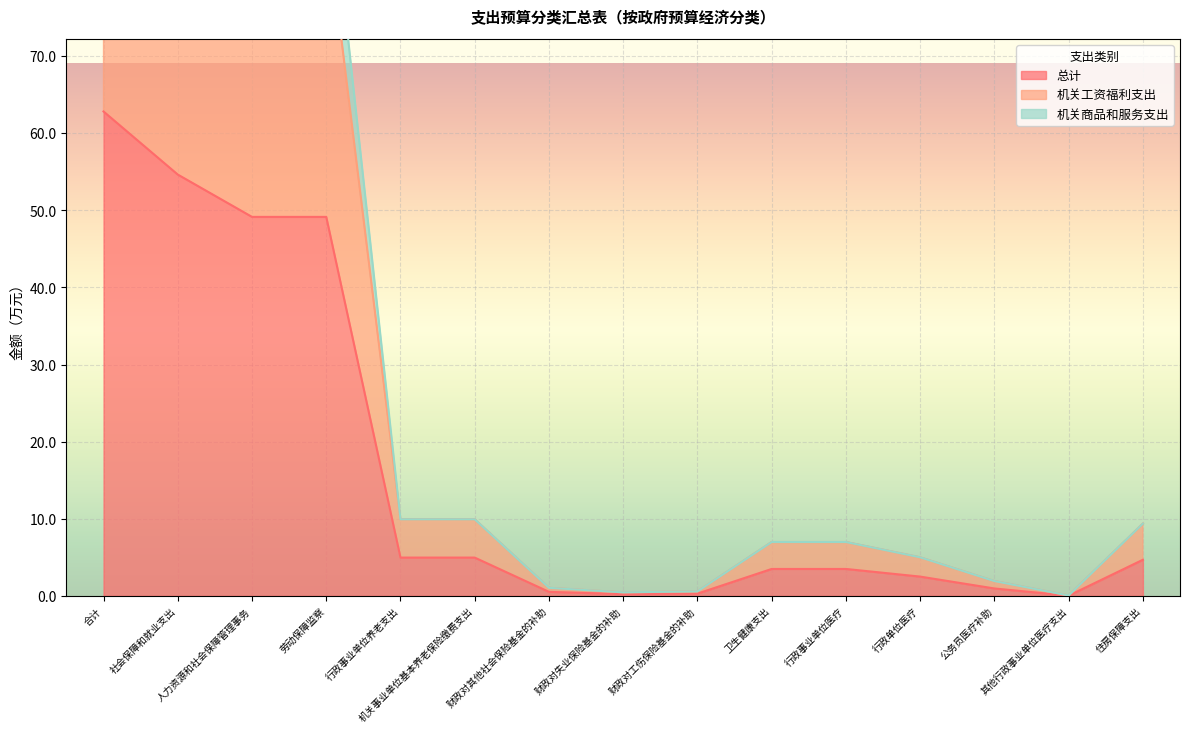

How many interior local valleys does the 机关工资福利支出 series have?

2